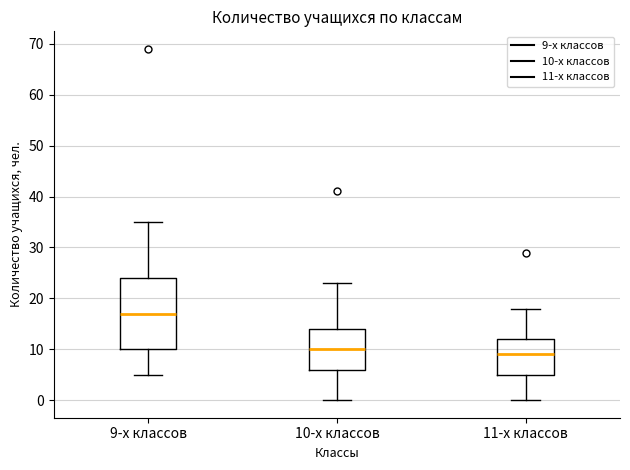

Reading left to right, read every box against the y-axis: the position of its median line, the range the box covers, and the ends of its whiskers. The values are not printed on the chart, so give them approximately, as read against the axis.

9-х классов: median 17, box 10 to 24, whiskers 5 to 35
10-х классов: median 10, box 6 to 14, whiskers 0 to 23
11-х классов: median 9, box 5 to 12, whiskers 0 to 18